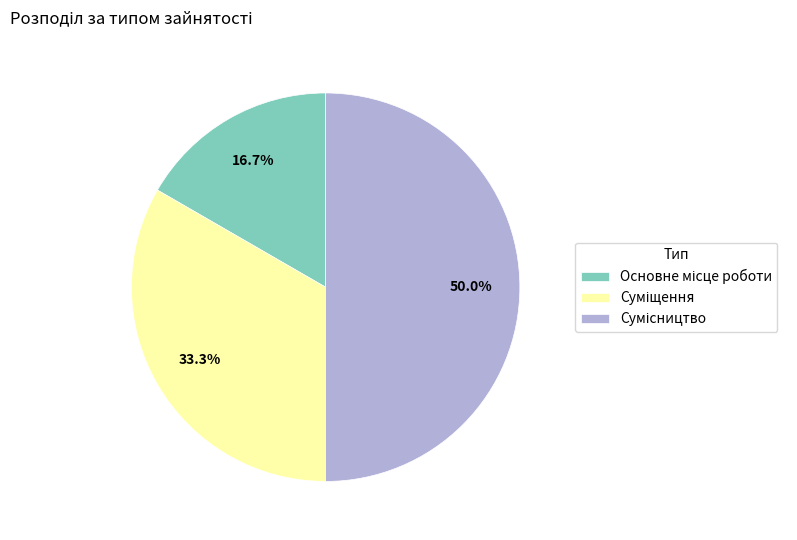

Is there a majority slice in this chart?

No